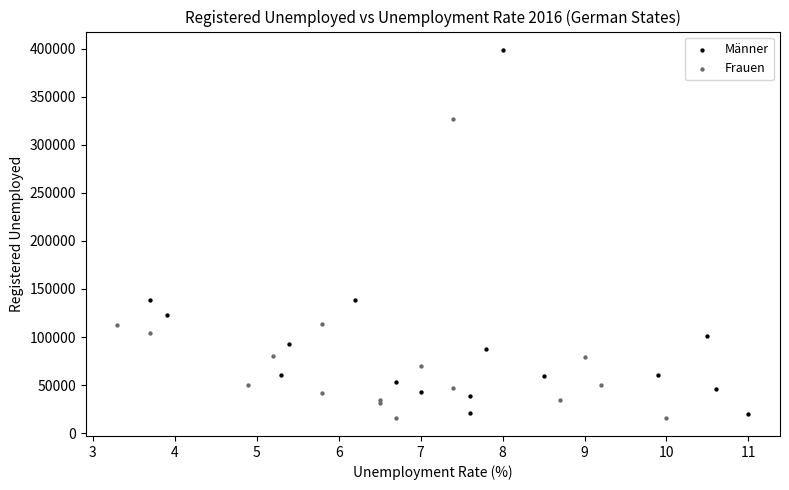

Which series has the widest spread of Y values?

Männer